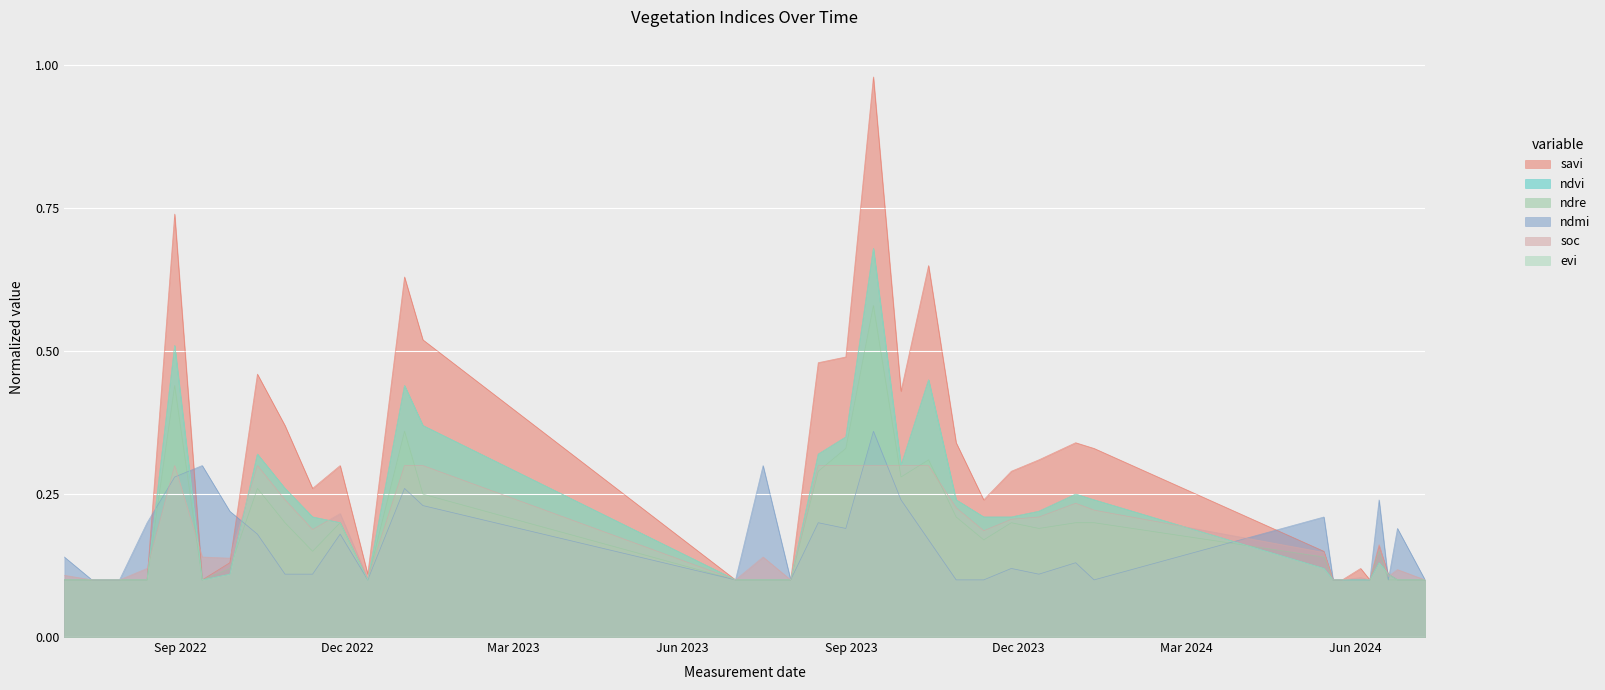

What is the label of the 5th point from the left?

29-08-2022